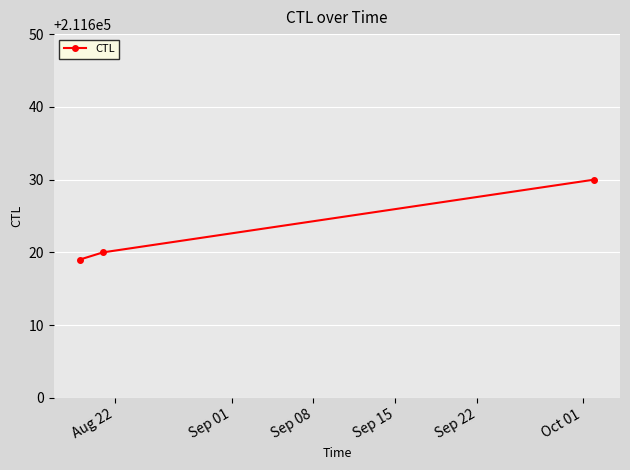

Reading left to right, extract all data points from this chart.

211619	211620	211630